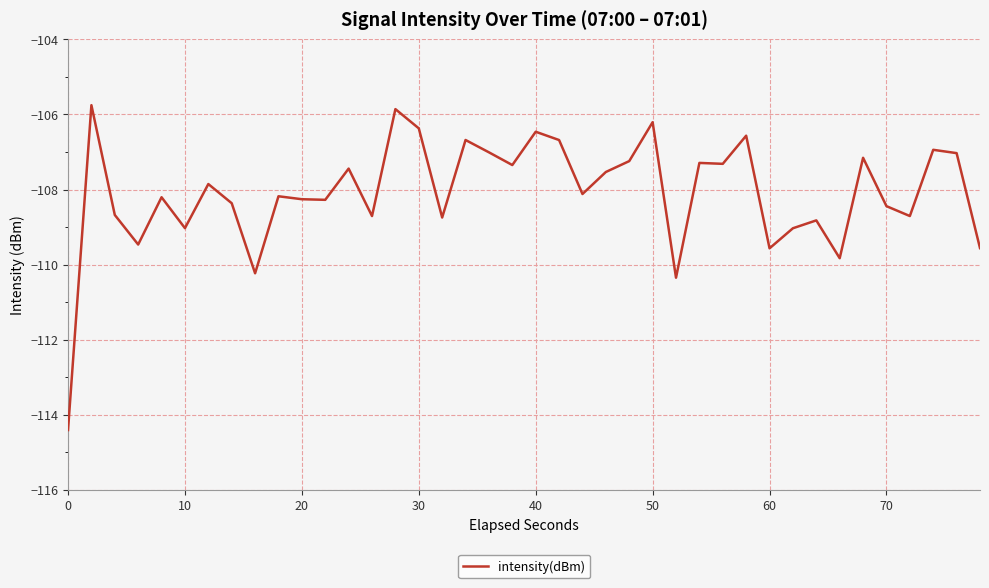

What is the greatest value displayed?

-105.8